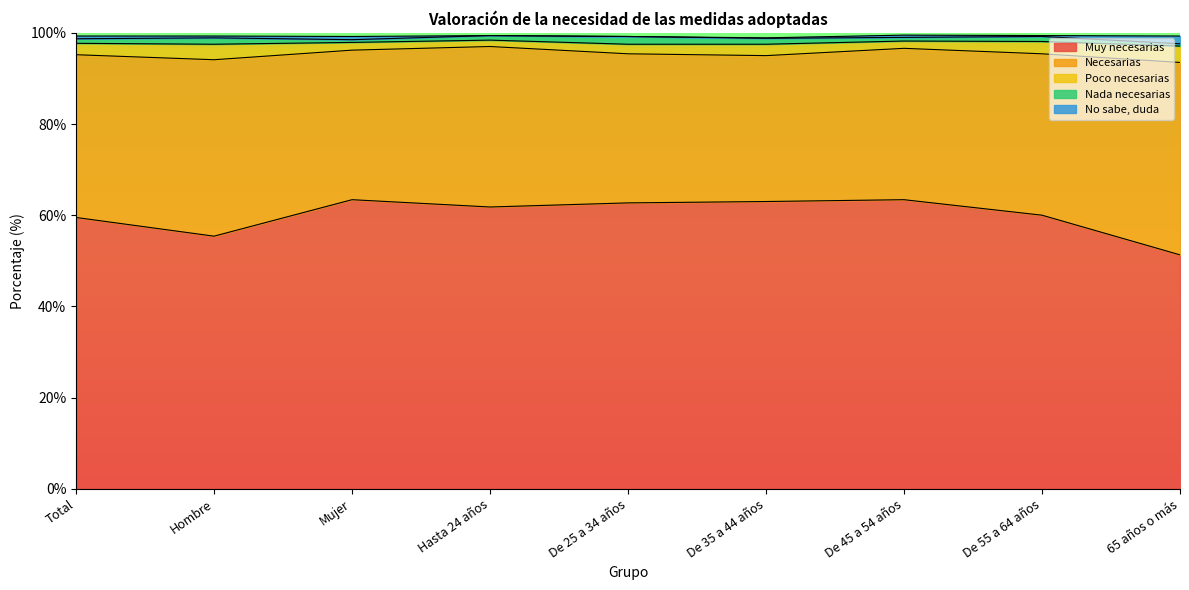

How many lines are shown in the chart?

5